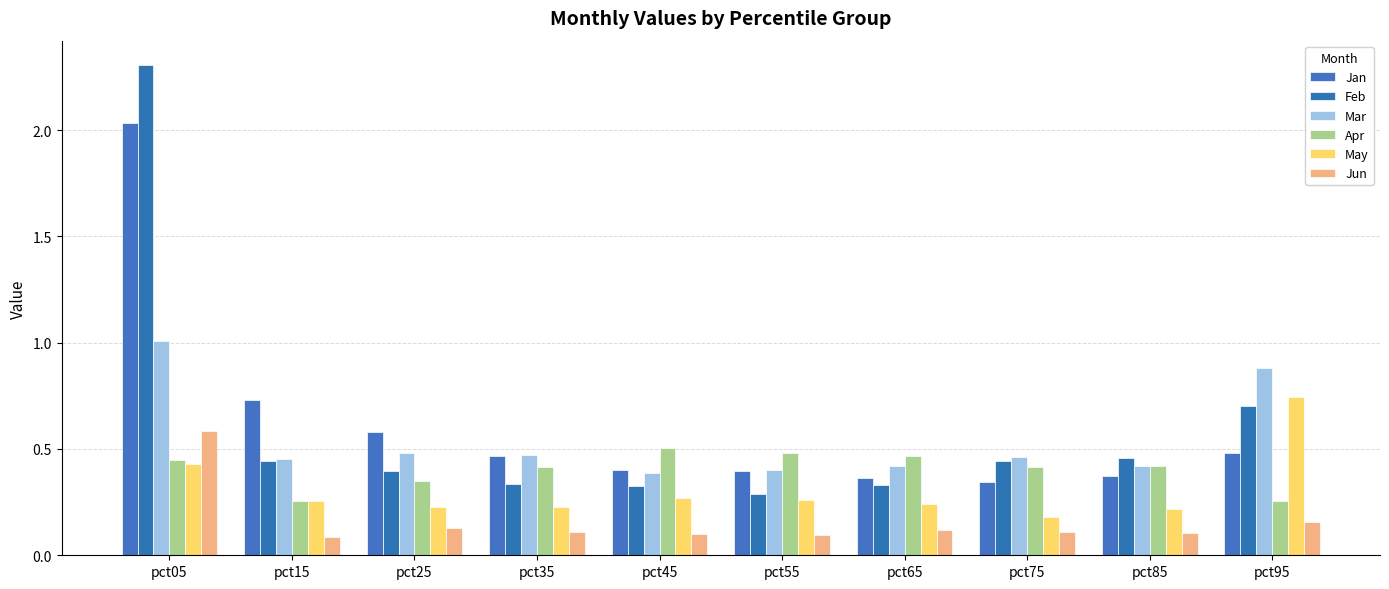

At which label is Jan closest to 1?

pct15